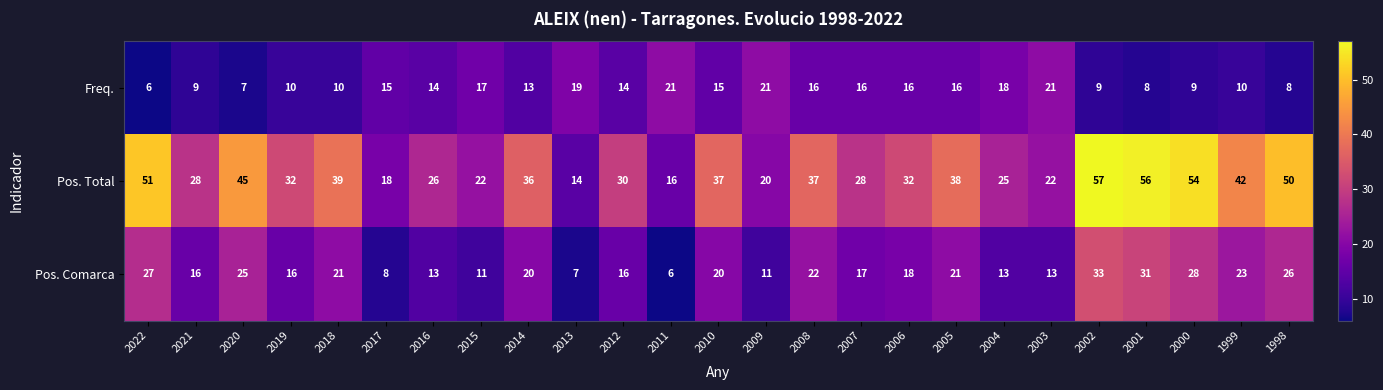

What is the minimum value for Freq.?

6